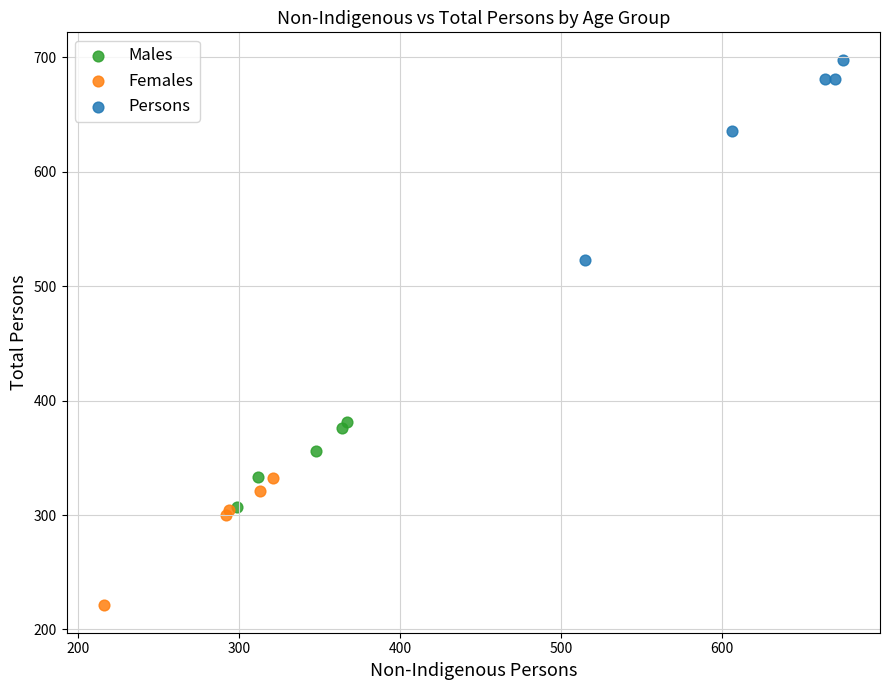

Which series contains the lowest Y value?

Females